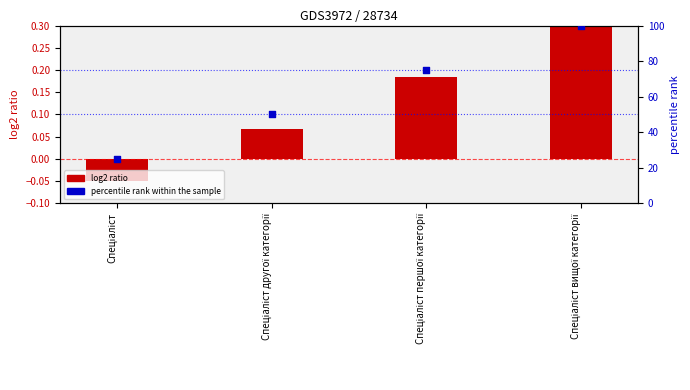

Is the value of log2 ratio at Спеціаліст greater than the value of percentile rank within the sample at Спеціаліст першої категорії?

No